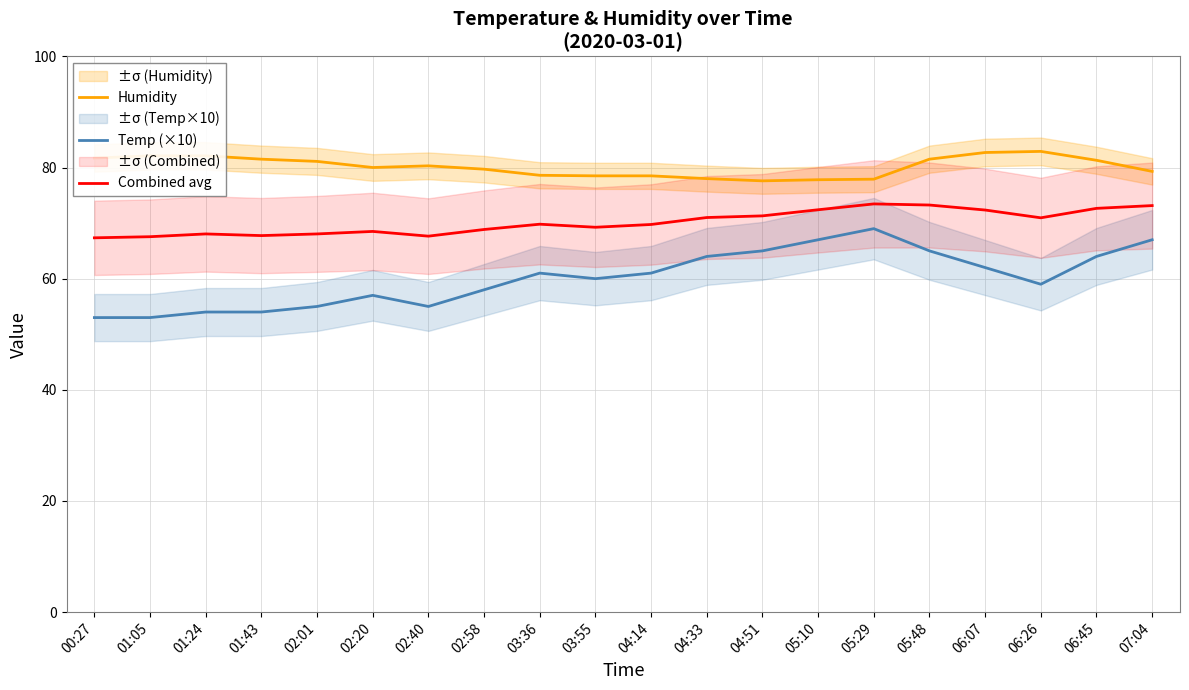

Which category has the highest value in the Temp (×10) series?

05:29